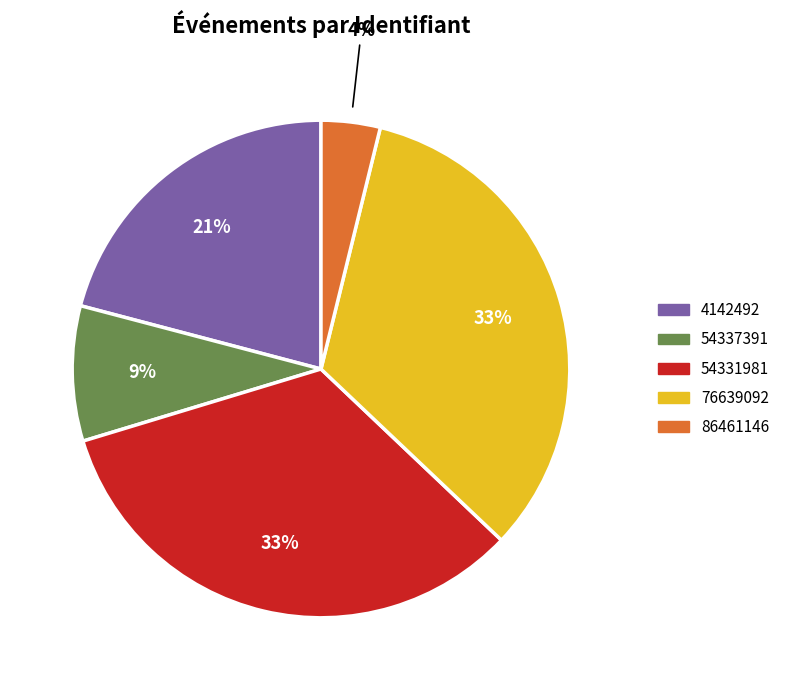

Is it true that 76639092 is 46% of the pie?

False